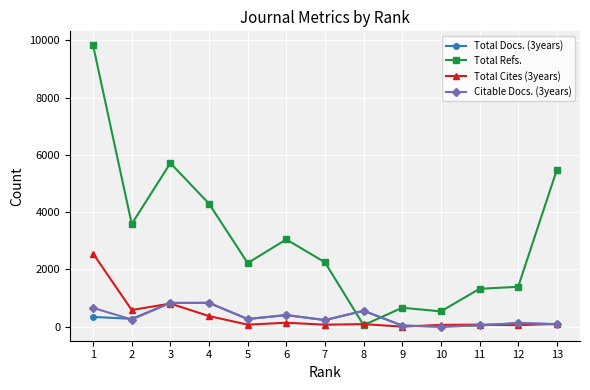

At which category does Total Refs. reach its first local peak?

3